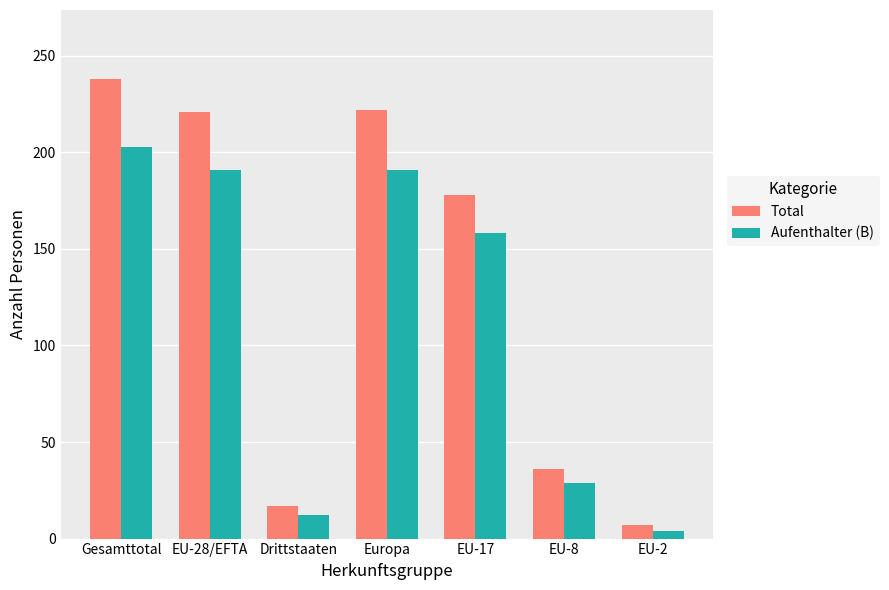

The Aufenthalter (B) series shows 12 at Drittstaaten. True or false?

True